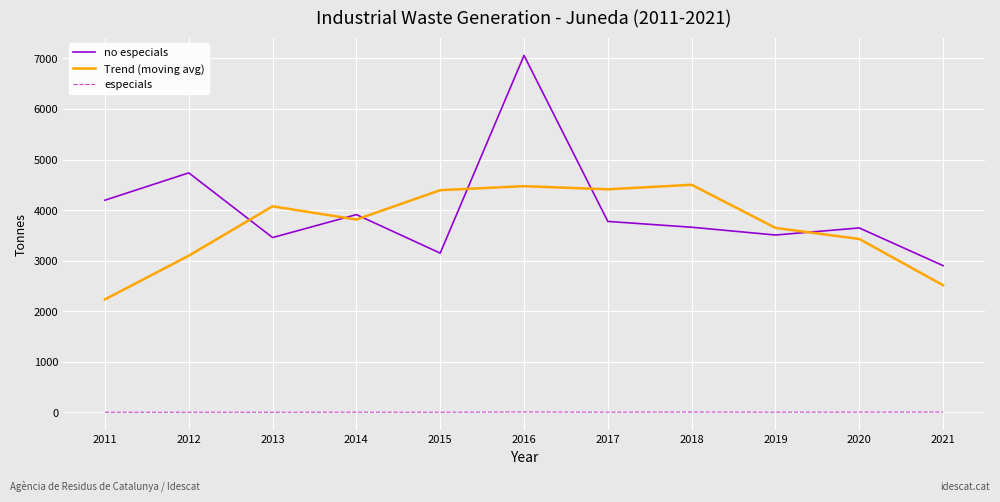

The value of no especials at 2021 is 2900.0. True or false?

True